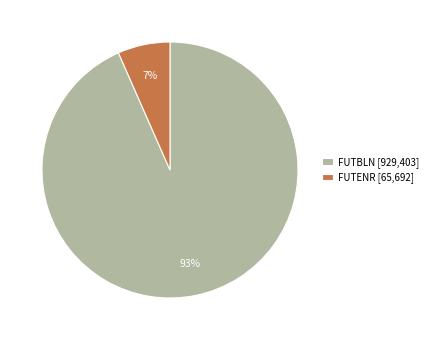

Combined, do FUTENR and FUTBLN account for over 50%?

Yes